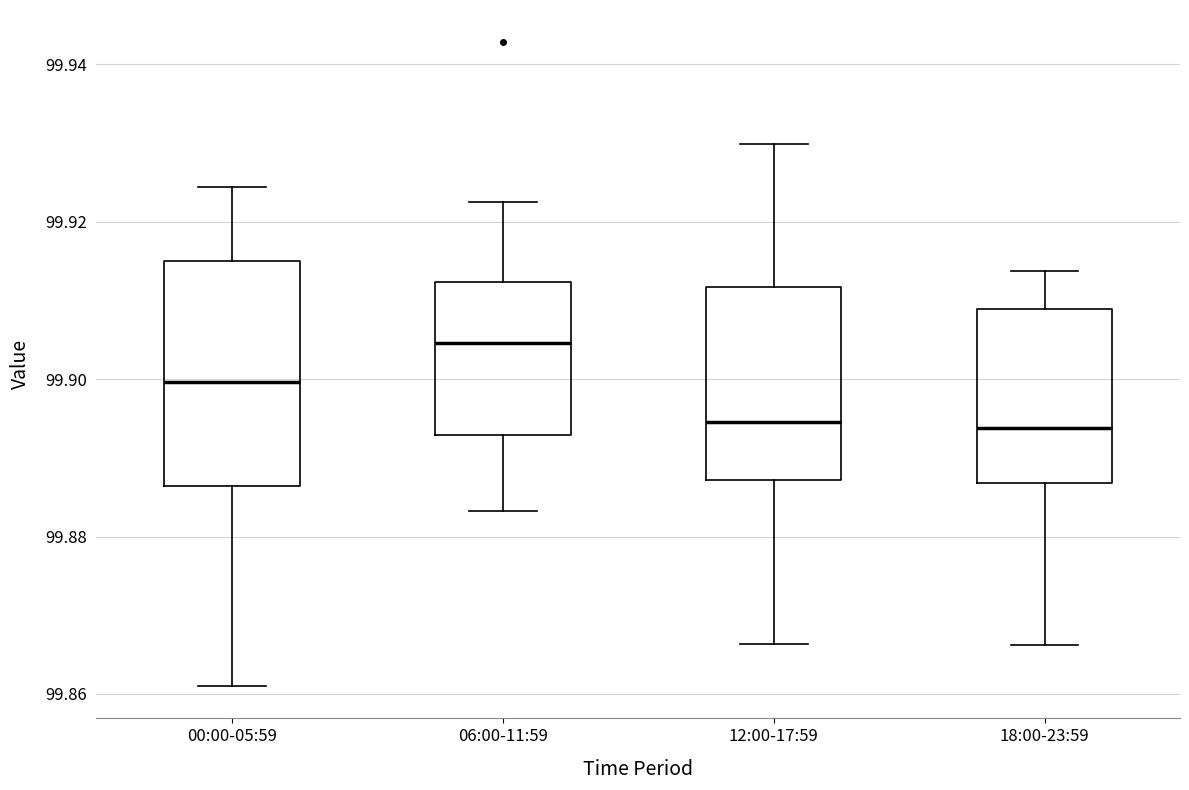

Reading left to right, transcribe this box plot: for each box, give where its median line is, the range the box spans, and where its two whiskers end, as read against the y-axis. The values are not printed on the chart, so give them approximately, as read against the axis.

00:00-05:59: median 99.900, box 99.886 to 99.916, whiskers 99.860 to 99.924
06:00-11:59: median 99.904, box 99.892 to 99.912, whiskers 99.884 to 99.922
12:00-17:59: median 99.894, box 99.888 to 99.912, whiskers 99.866 to 99.930
18:00-23:59: median 99.894, box 99.886 to 99.908, whiskers 99.866 to 99.914